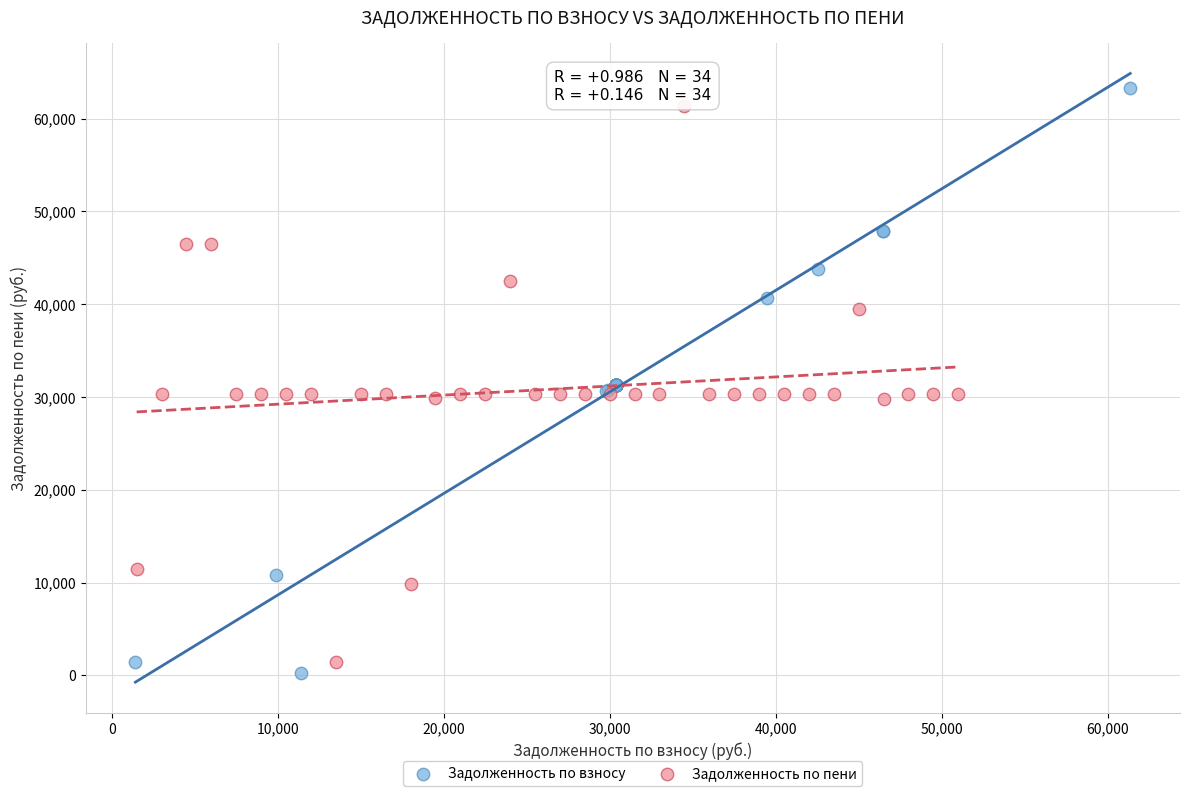

Which series has the largest Y range (max minus min)?

Задолженность по взносу